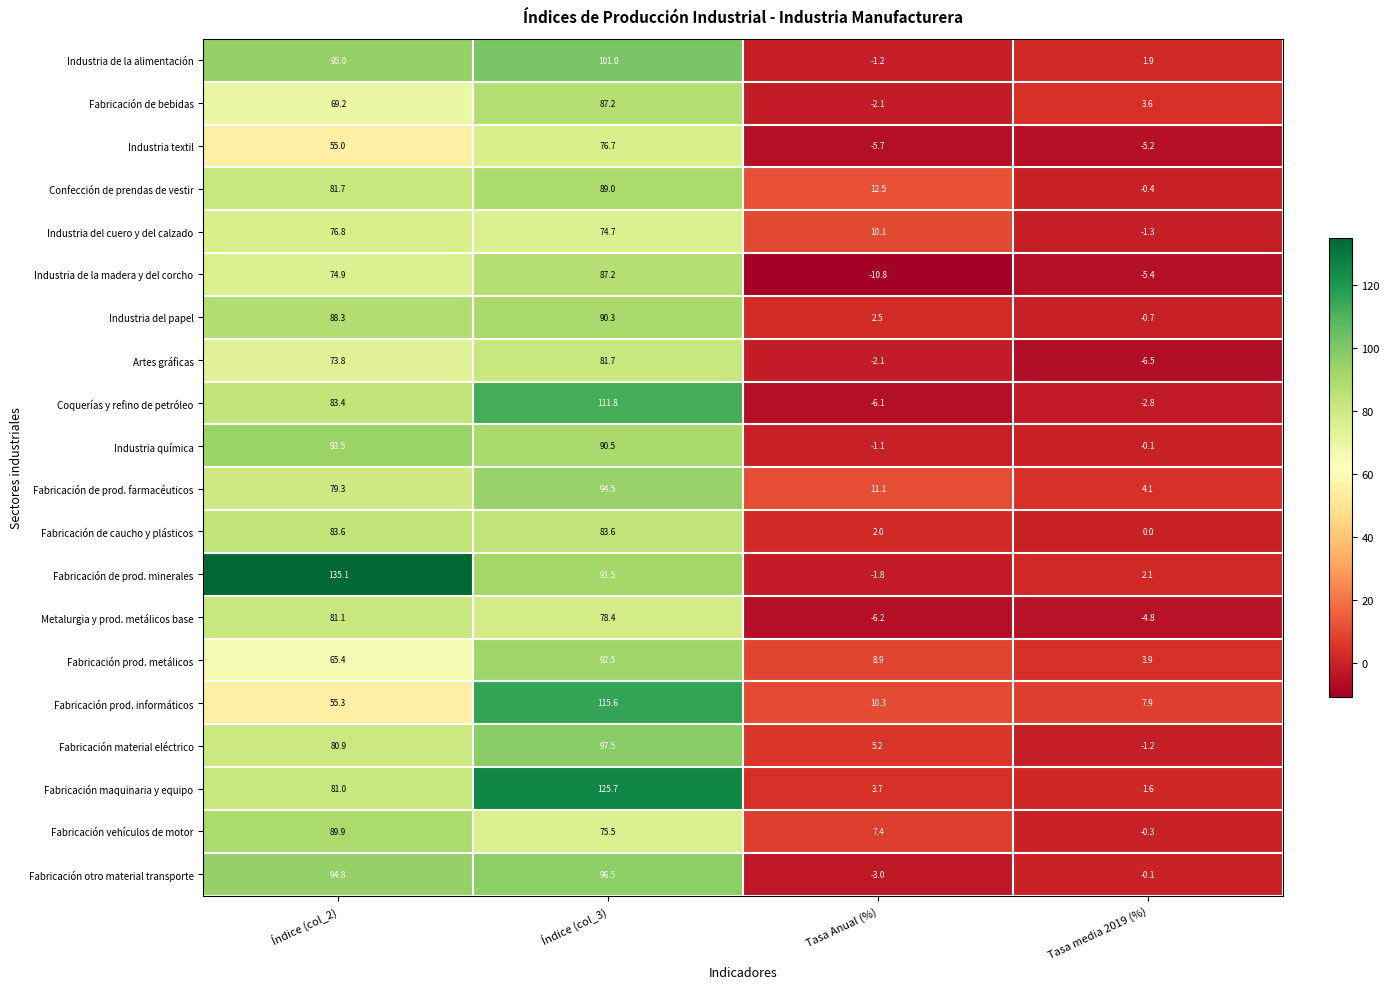

What is the difference between the maximum and minimum values in the Industria de la alimentación series?

102.2